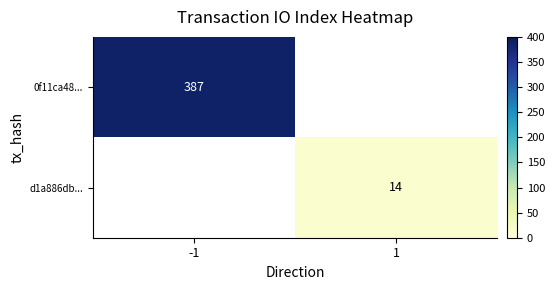

How many distinct data groups are displayed?

2